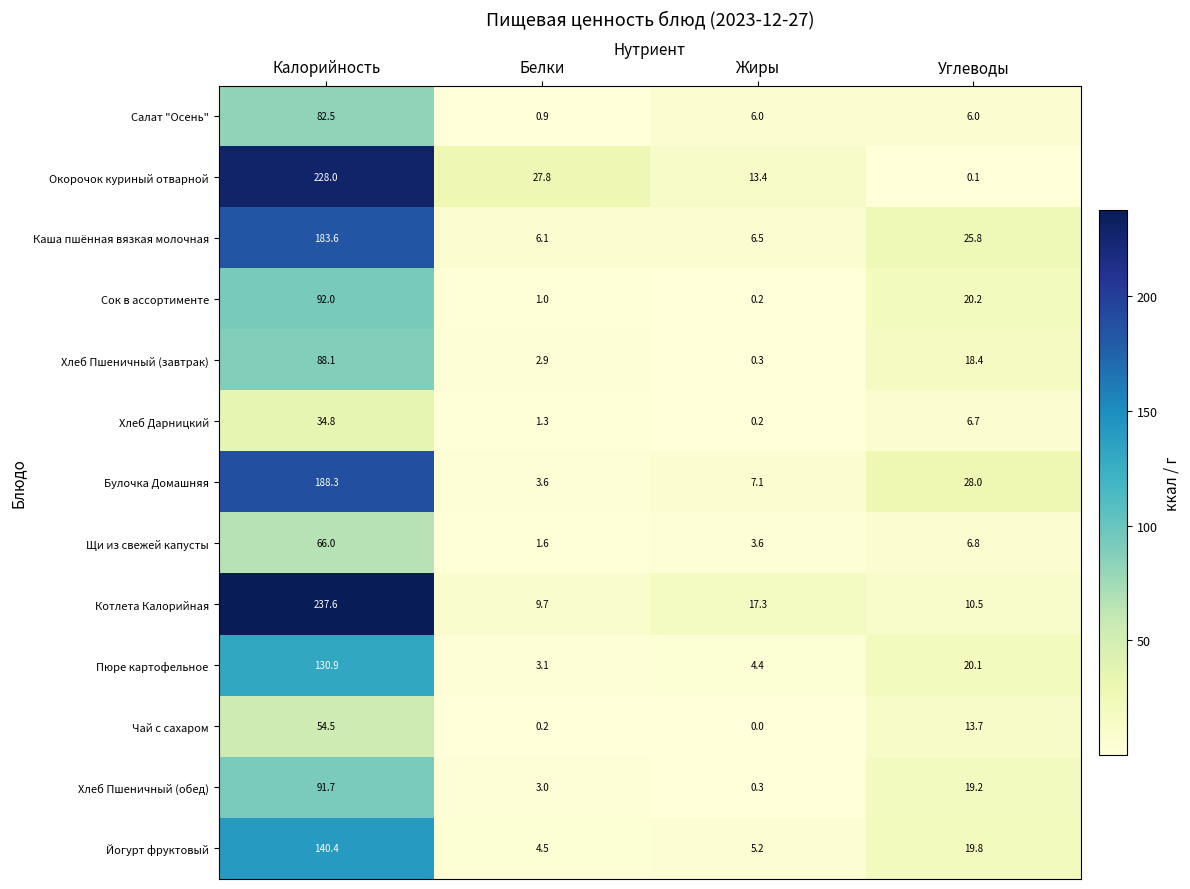

What is the approximate value of Пюре картофельное at Жиры?

4.4